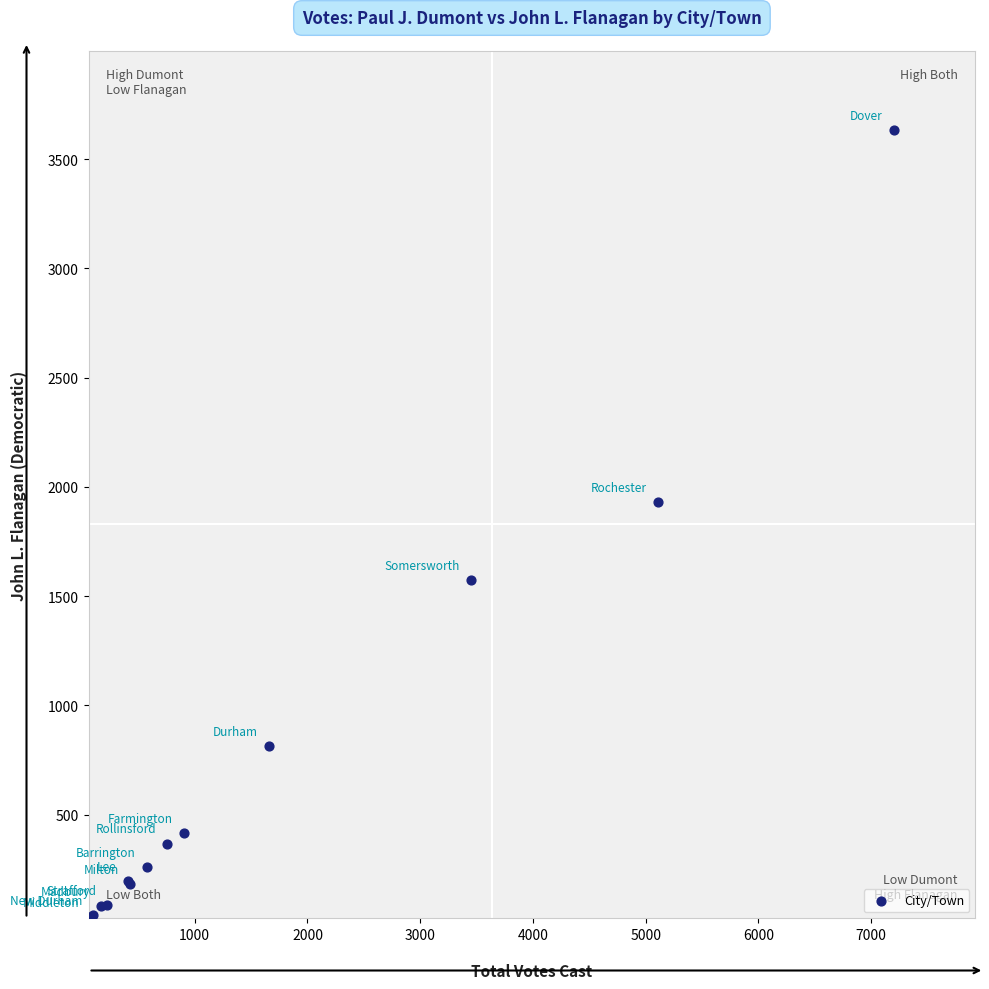

What Y value in the scatter plot is closest to 1832?

1930